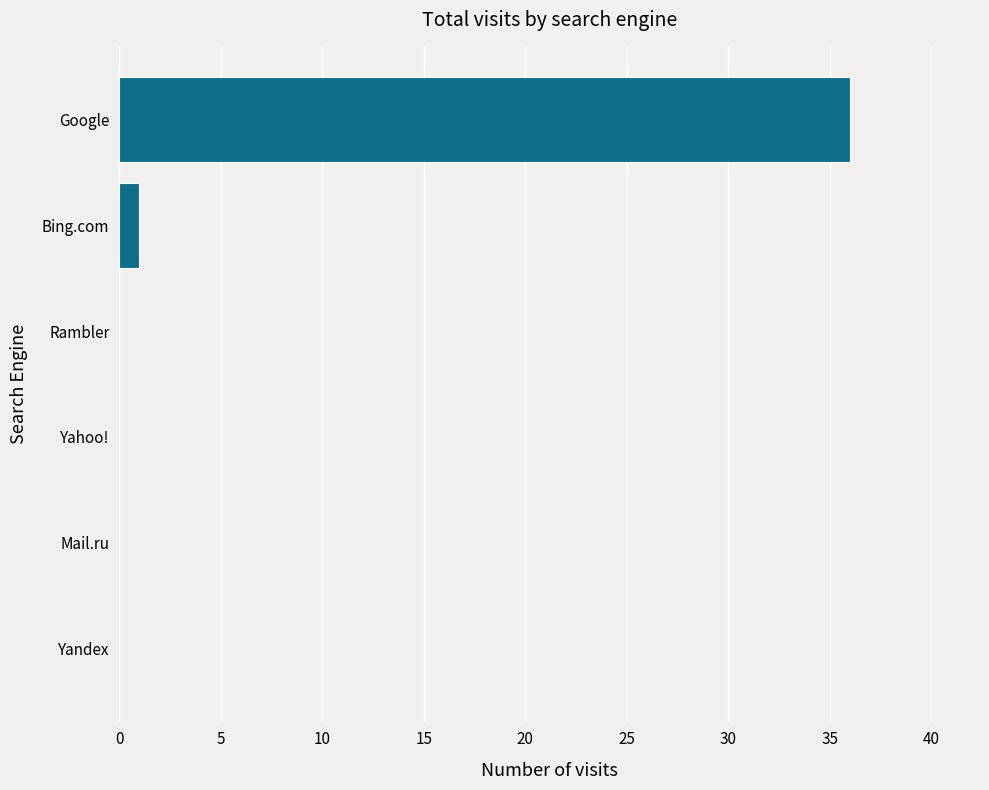

What is the maximum value shown in the chart?

36